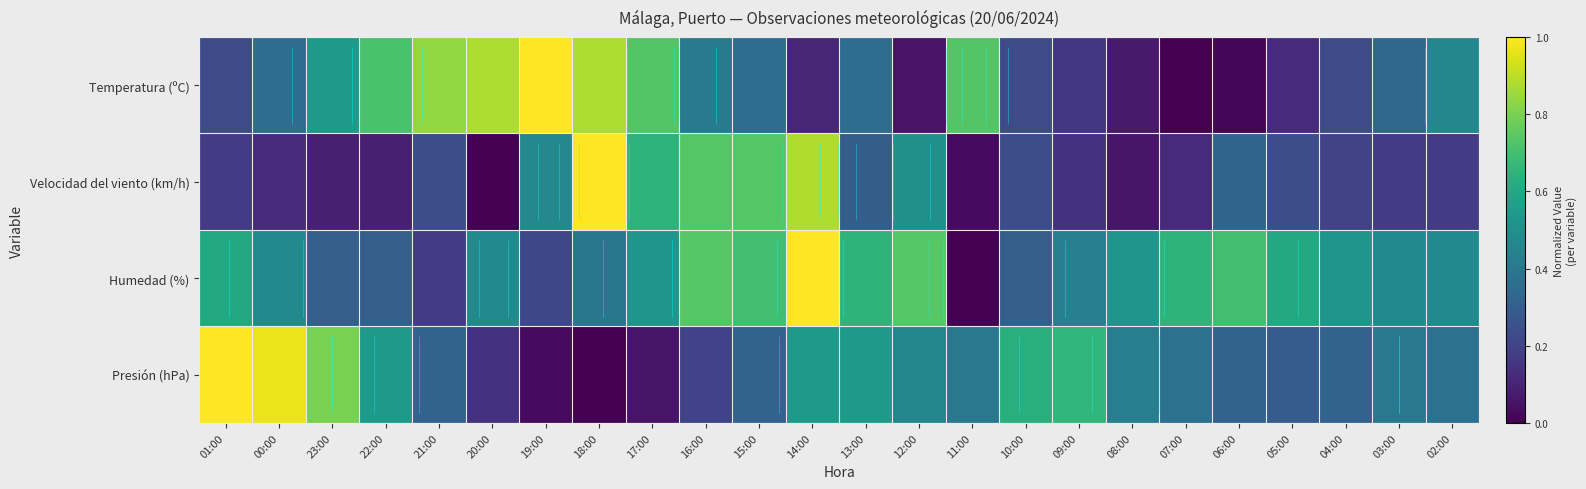

Which series changed the most between 20:00 and 18:00?

Velocidad del viento (km/h)